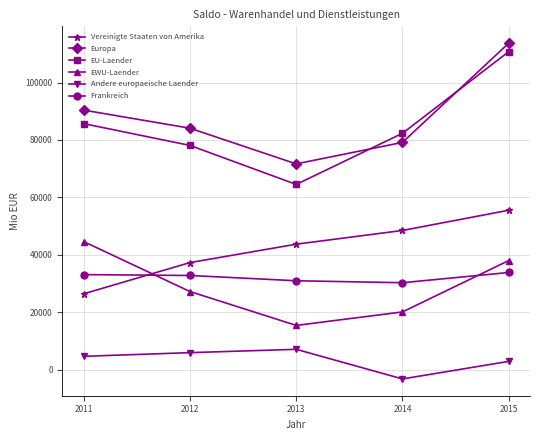

Does the chart display data point markers on the line(s)?

Yes